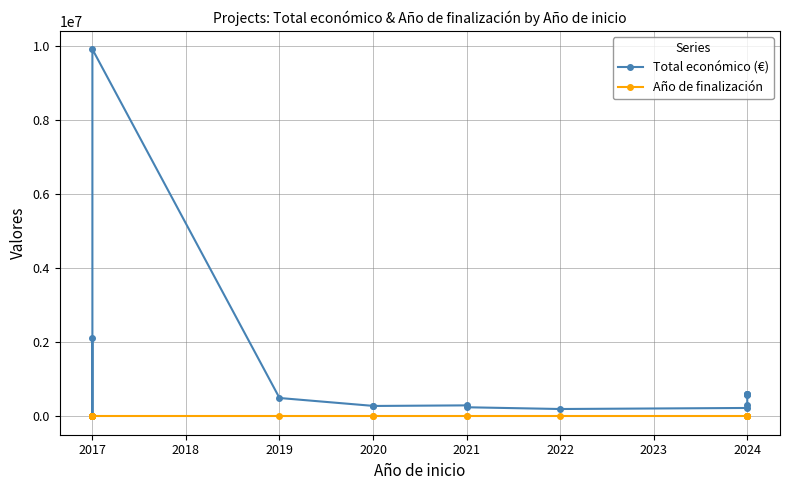

At 2017, list the series in order from largest to smallest.

Total económico (€), Año de finalización